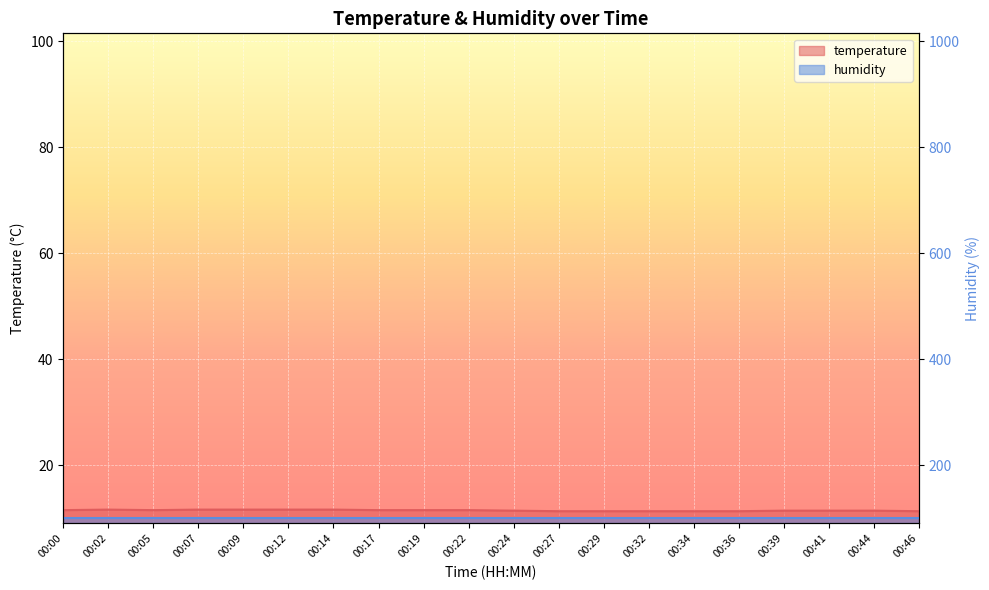

True or false: the data has more than 2 interior local peaks.

False